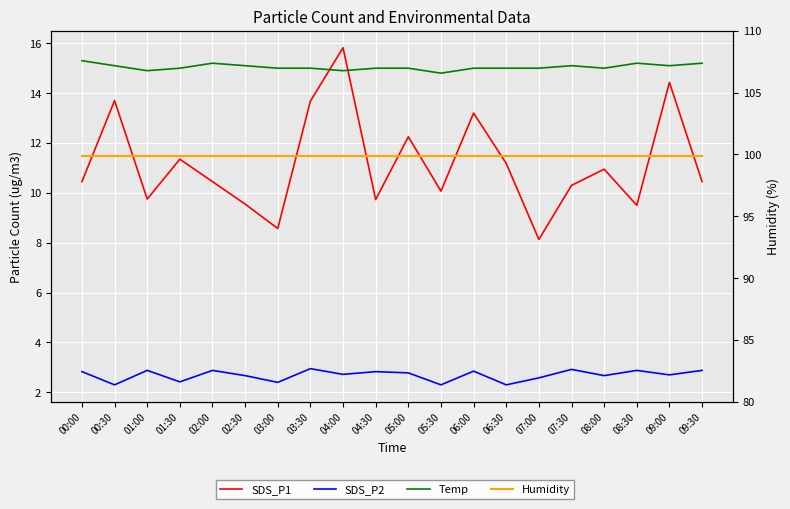

True or false: Temp has more than 2 points higher than both neighbors.

True